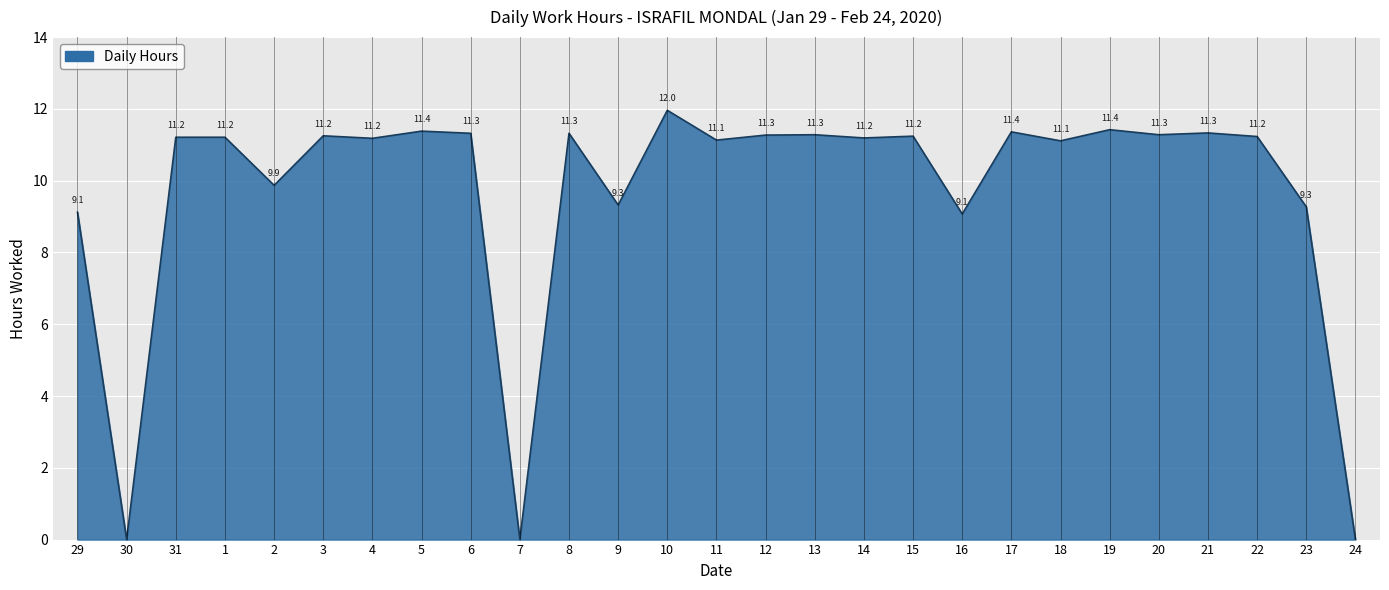

Does the chart display data point markers on the line(s)?

No